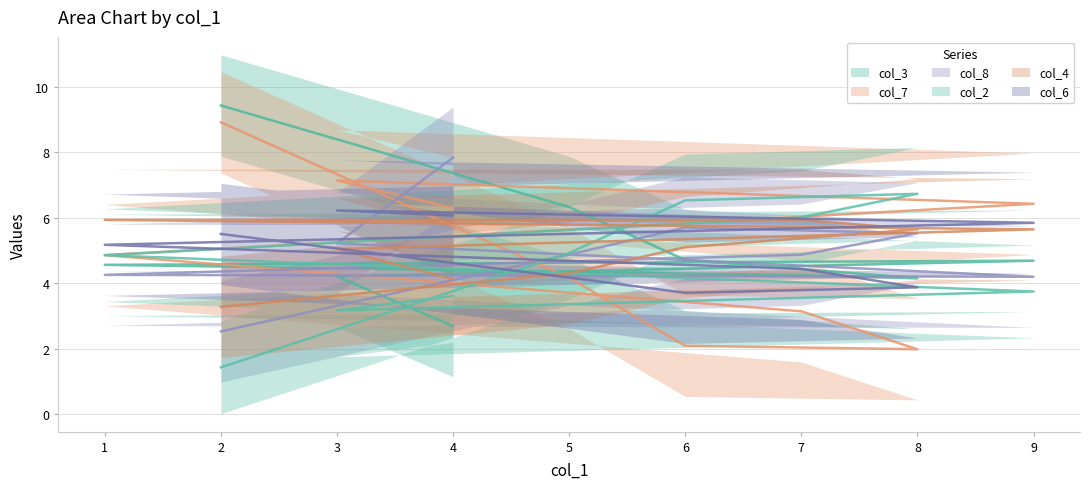

How many data points does each series have?

9